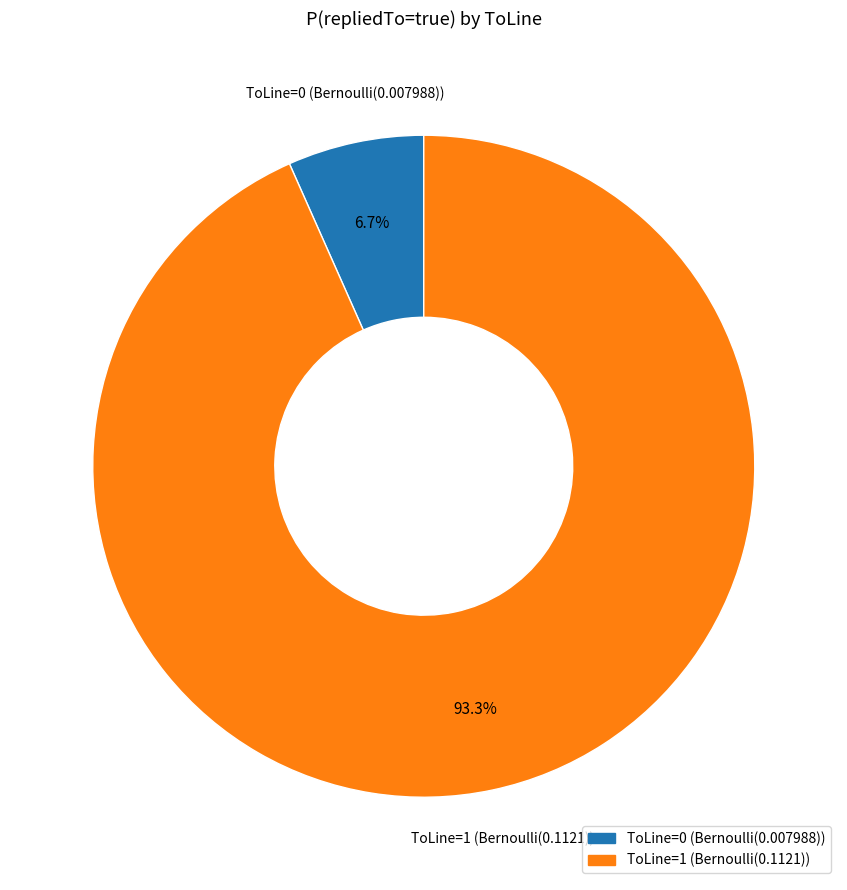

To the nearest percent, what is the average slice percentage?

50%